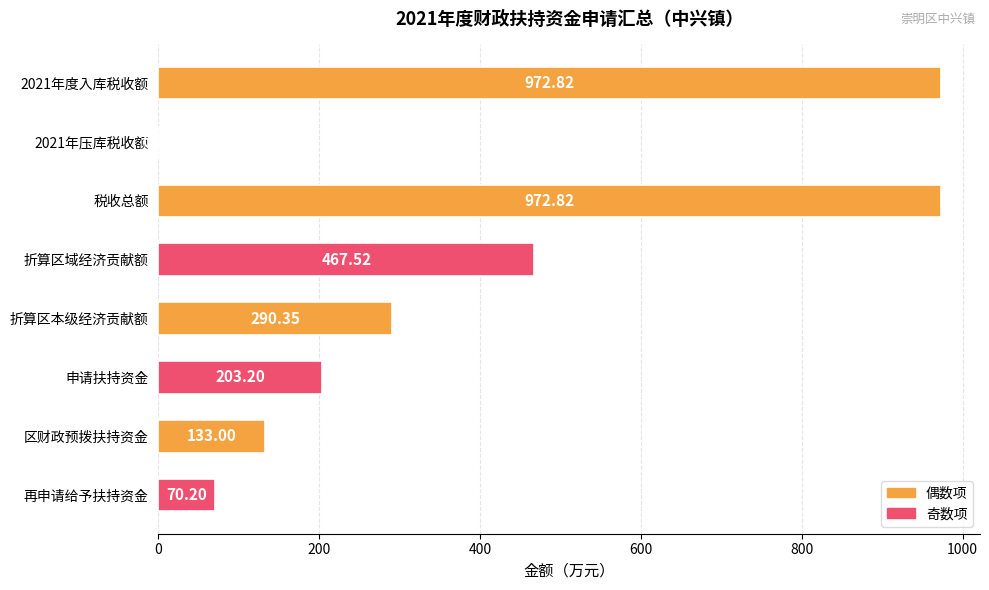

Are the bars grouped side by side (vs. stacked)?

No